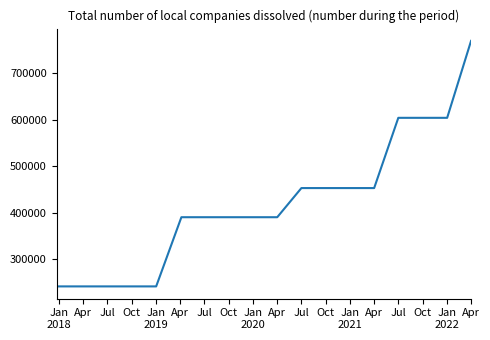

Does the chart have visible grid lines?

No